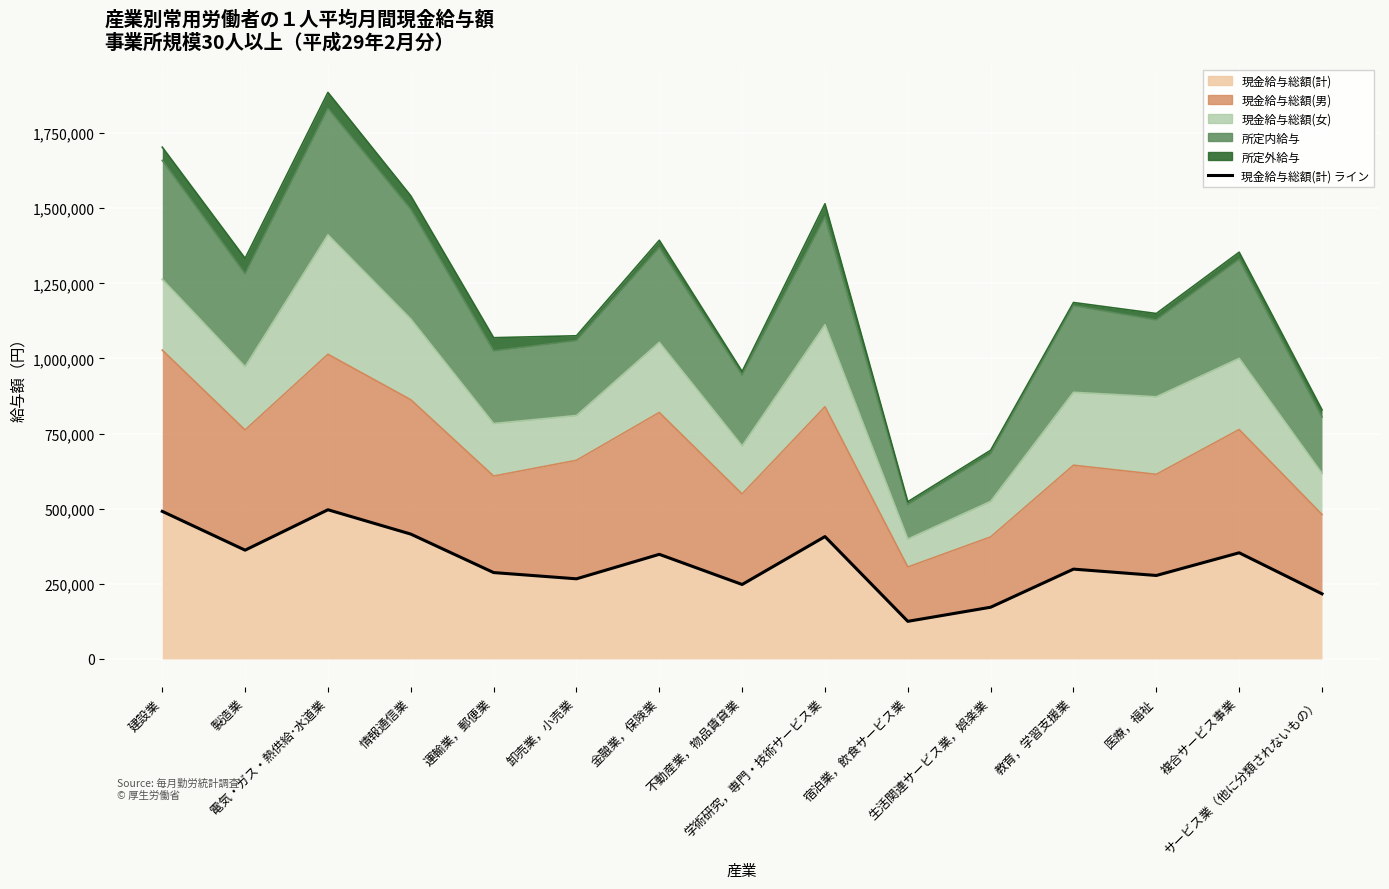

The chart shows a value of 565482 at 複合サービス事業. True or false?

False